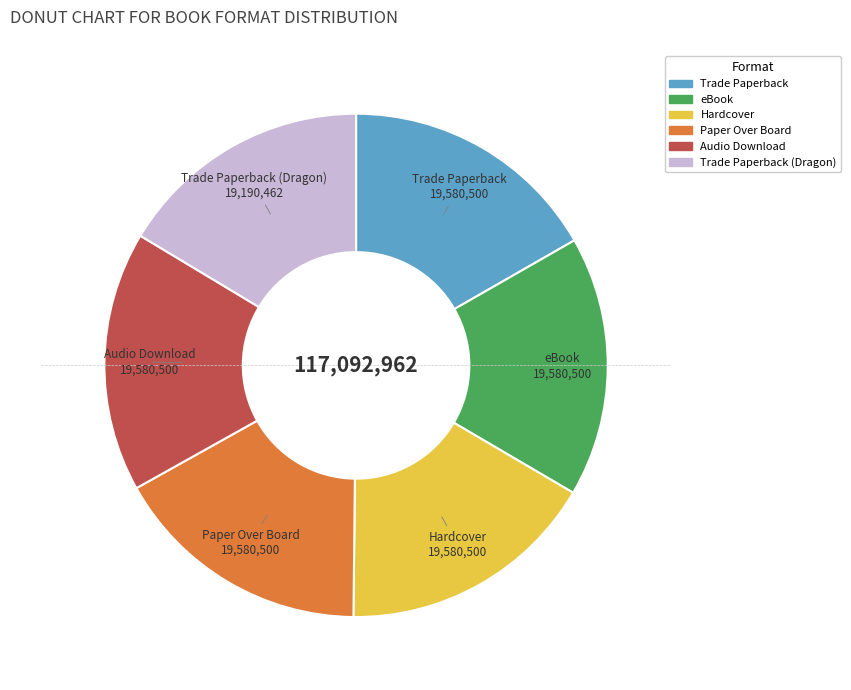

The Audio Download slice represents 11% of the pie. True or false?

False